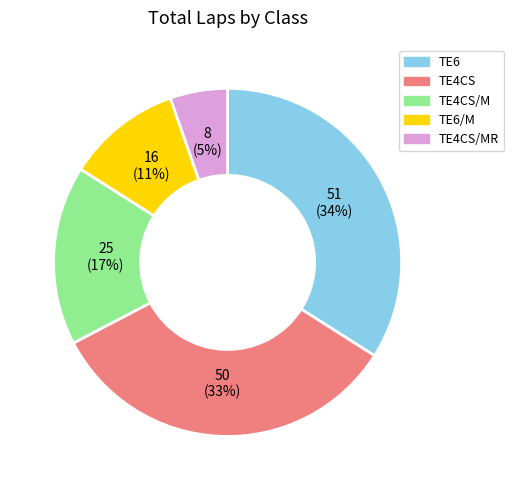

Does any single category account for the majority?

No